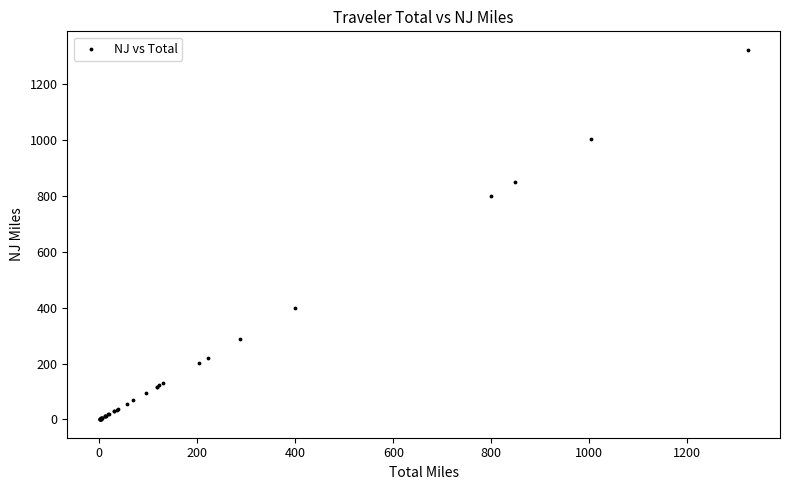

What Y value in the scatter plot is closest to 662?

799.5